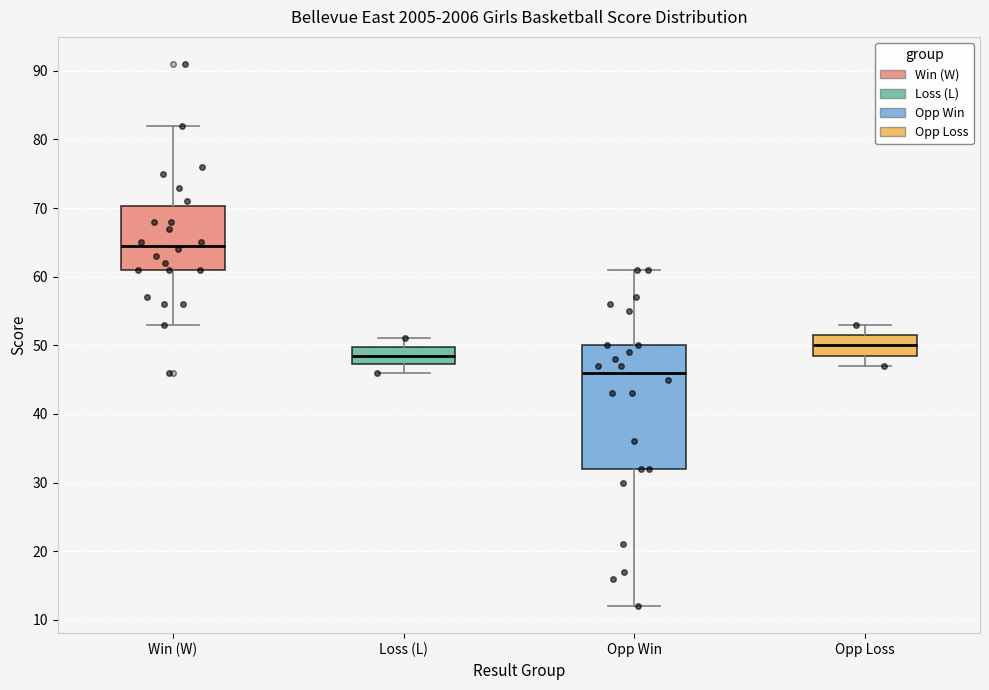

Reading left to right, transcribe this box plot: for each box, give where its median line is, the range the box spans, and where its two whiskers end, as read against the y-axis. The values are not printed on the chart, so give them approximately, as read against the axis.

Win (W): median 65, box 61 to 70, whiskers 53 to 82
Loss (L): median 49, box 47 to 50, whiskers 46 to 51
Opp Win: median 46, box 32 to 50, whiskers 12 to 61
Opp Loss: median 50, box 49 to 52, whiskers 47 to 53